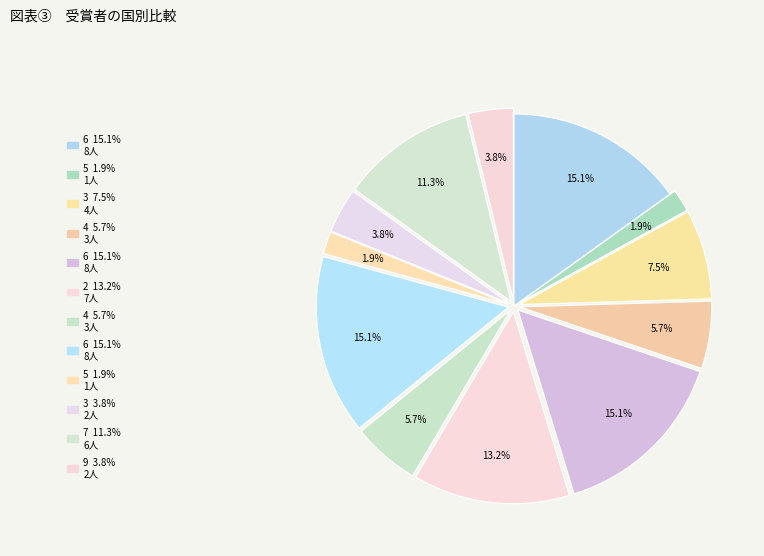

Is there any slice that represents more than half of the pie?

No